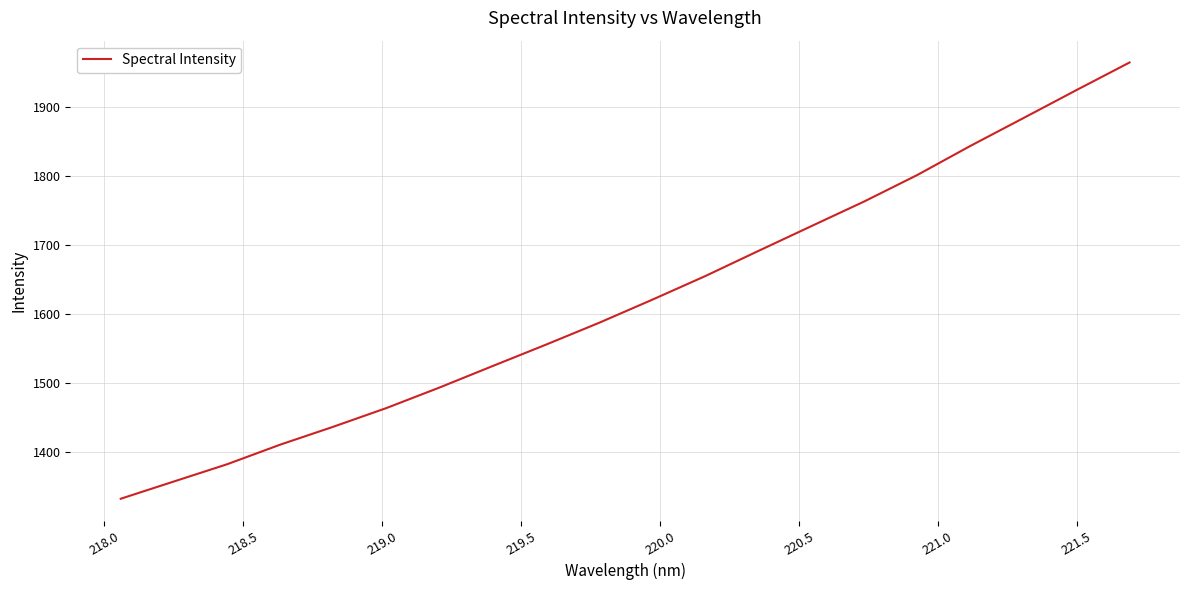

What is the maximum value shown in the chart?

1964.8